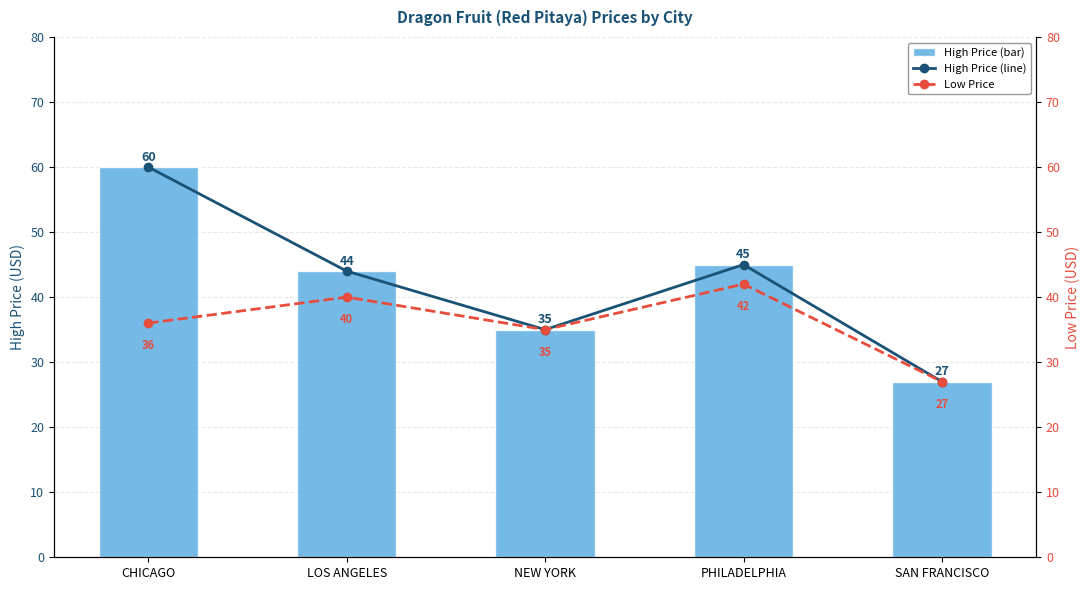

Which series changed the most between LOS ANGELES and NEW YORK?

High Price